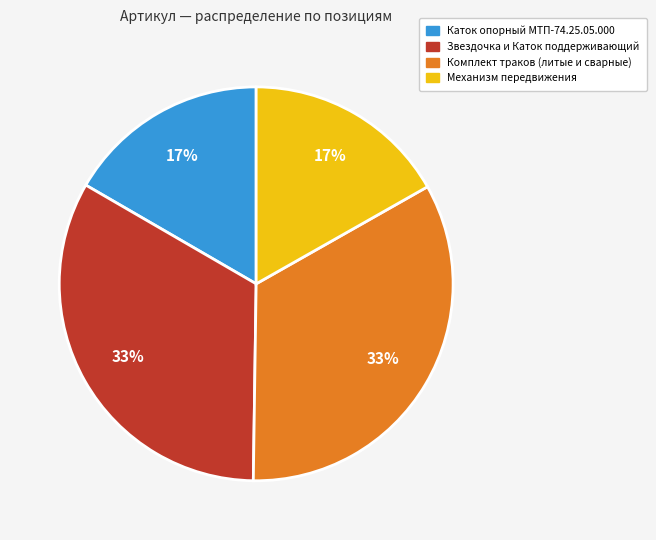

How many slices are in this pie chart?

4